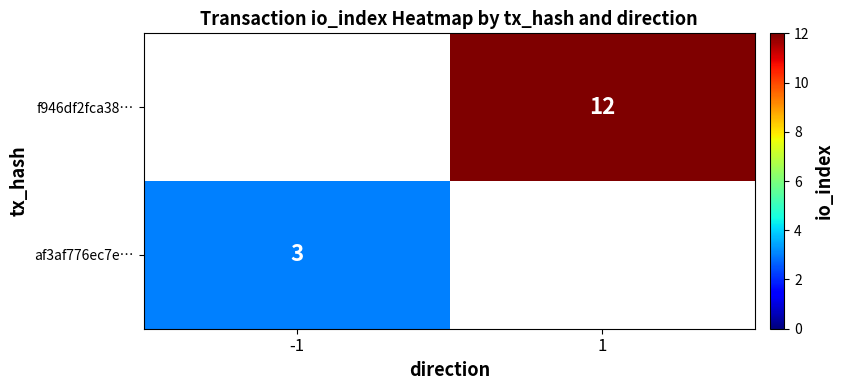

How many series are shown in this chart?

2